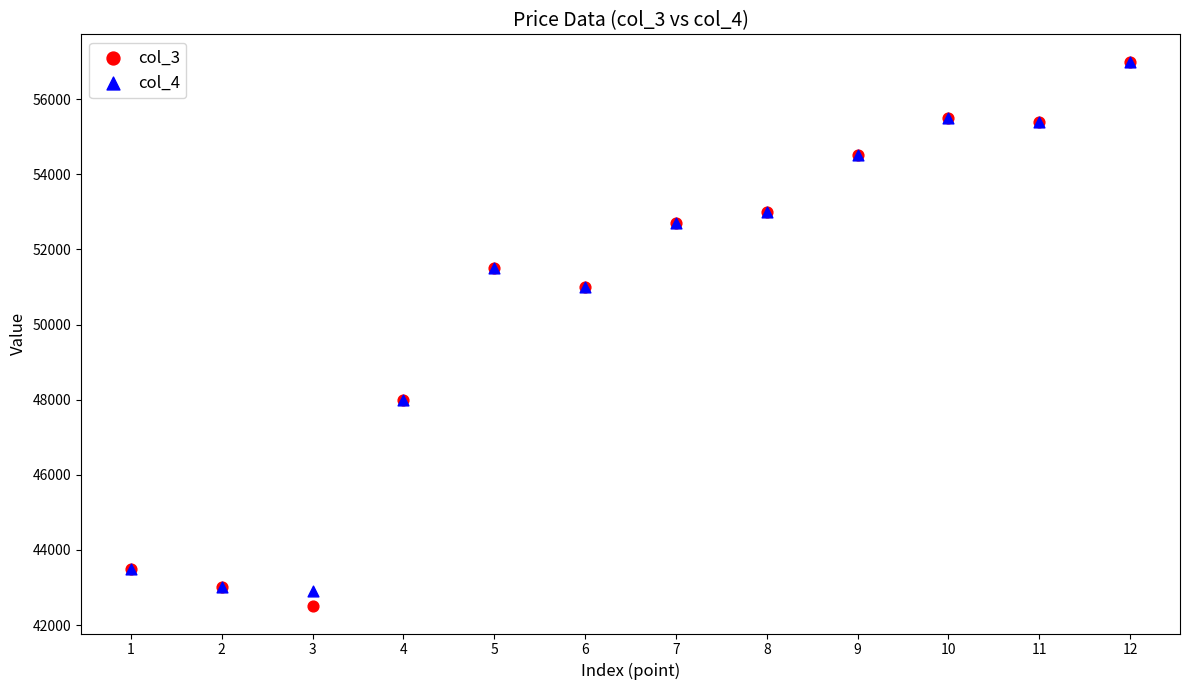

Which series contains the lowest Y value?

col_3